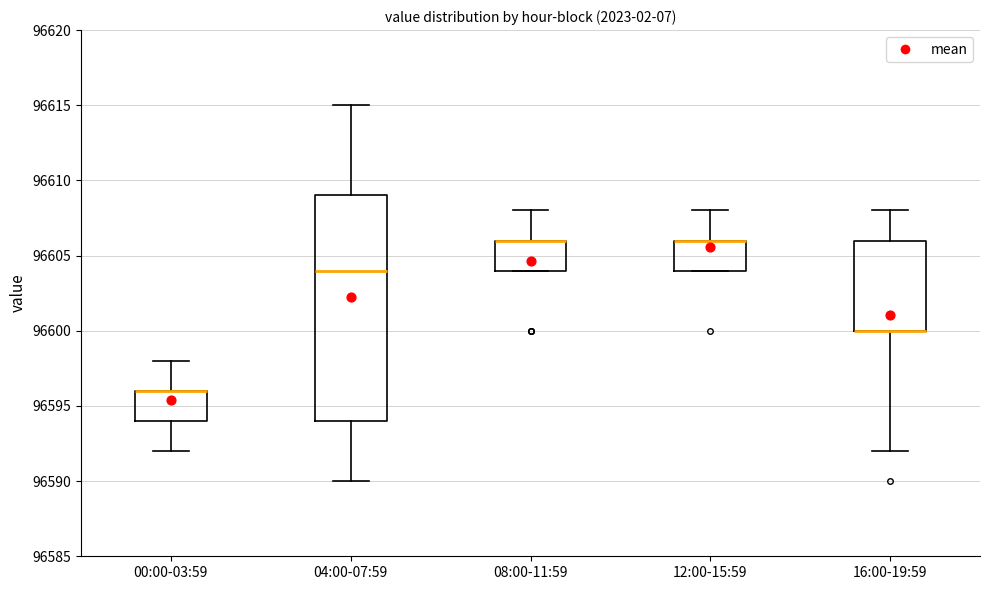

Reading left to right, read every box against the y-axis: the position of its median line, the range the box covers, and the ends of its whiskers. The values are not printed on the chart, so give them approximately, as read against the axis.

00:00-03:59: median 96596 (drawn on the box's upper edge), box 96594 to 96596, whiskers 96592 to 96598
04:00-07:59: median 96604, box 96594 to 96609, whiskers 96590 to 96615
08:00-11:59: median 96606 (drawn on the box's upper edge), box 96604 to 96606, whiskers 96604 to 96608
12:00-15:59: median 96606 (drawn on the box's upper edge), box 96604 to 96606, whiskers 96604 to 96608
16:00-19:59: median 96600 (drawn on the box's lower edge), box 96600 to 96606, whiskers 96592 to 96608